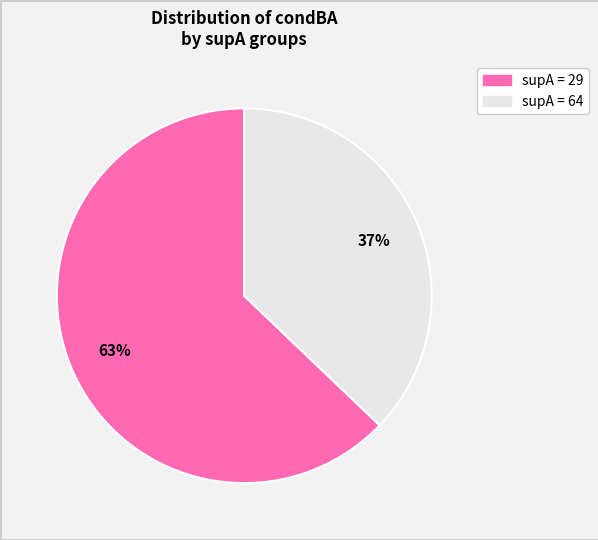

To the nearest percent, what is the average slice percentage?

50%